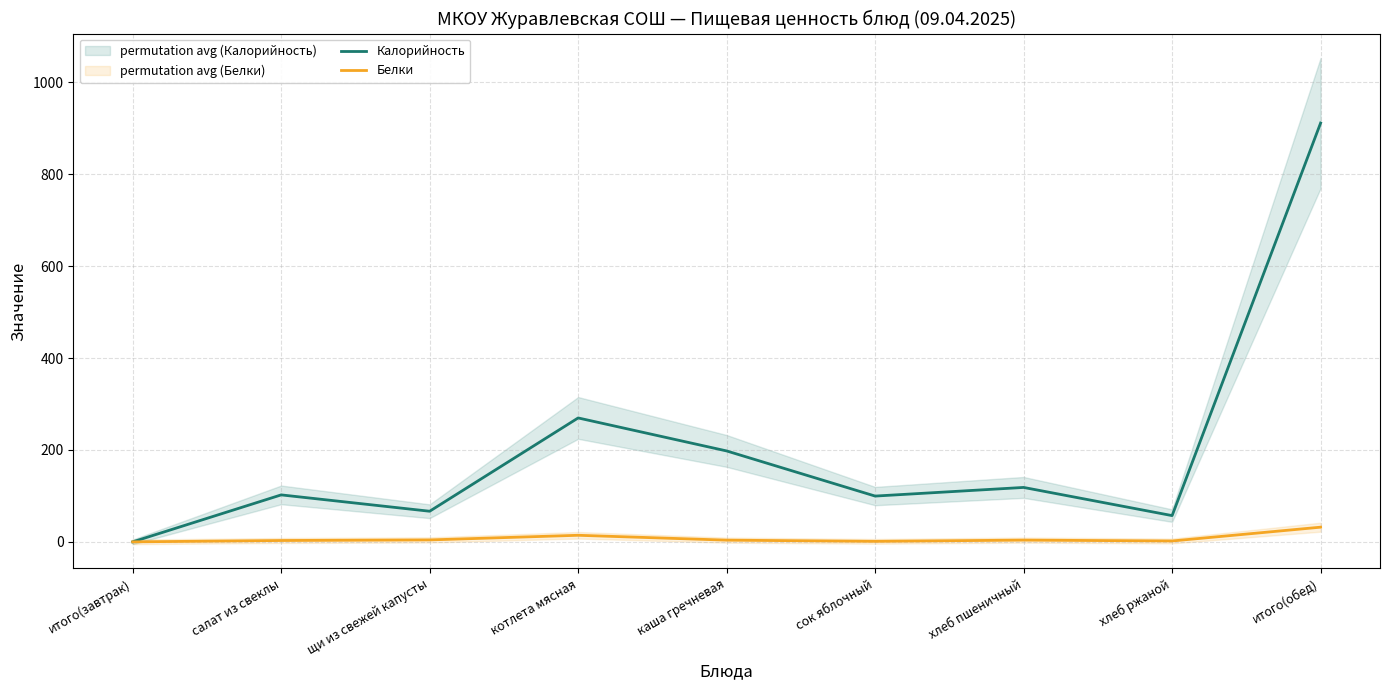

At how many categories does at least one series exceed 627?

1